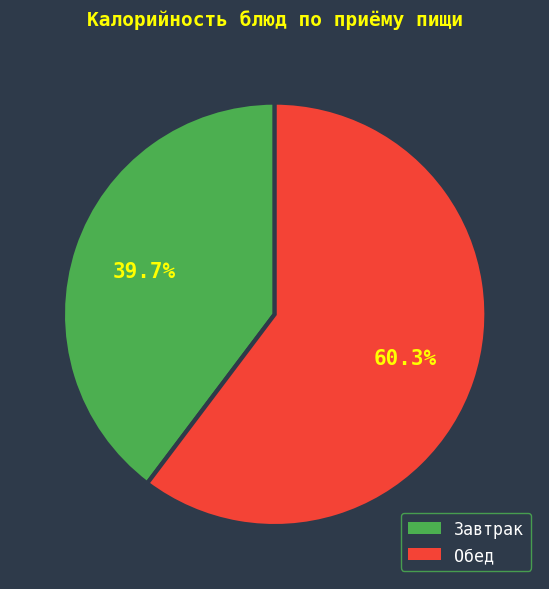

How many segments does this pie chart have?

2